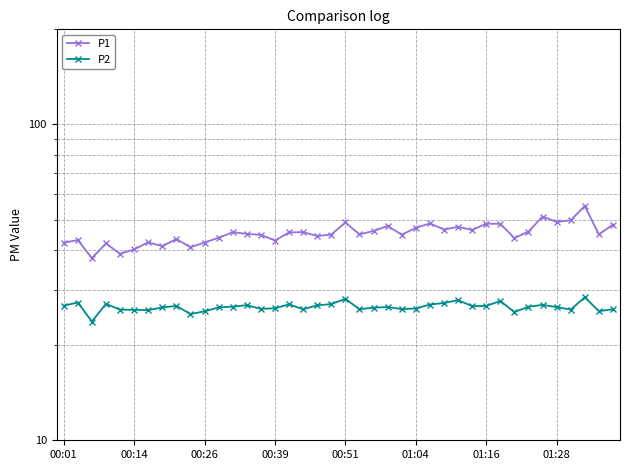

True or false: P2 has more than 1 interior local peaks.

True